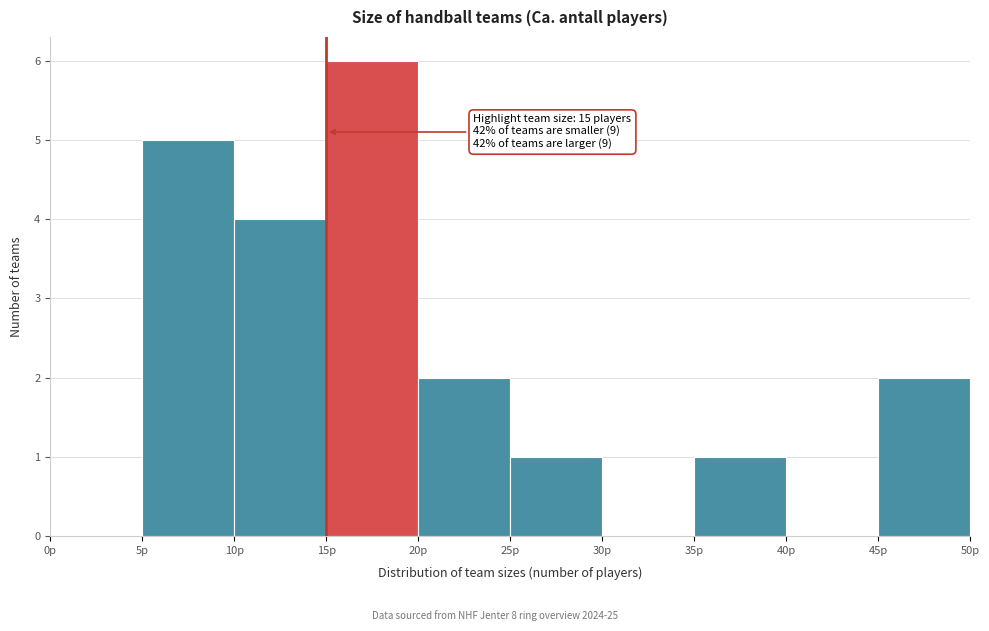

Which range on the x-axis has the tallest bar?

15 to 20